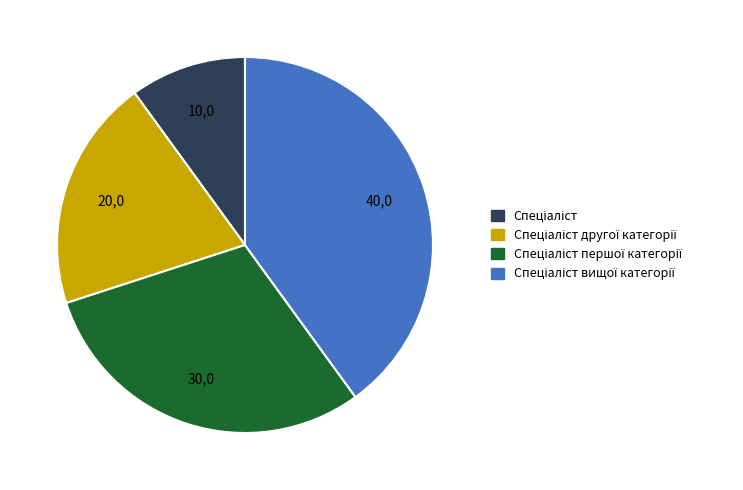

Is there a majority slice in this chart?

No